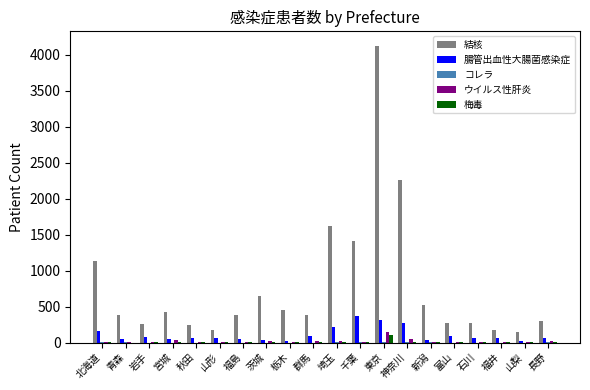

At which category does the chart reach its peak across all series?

東京